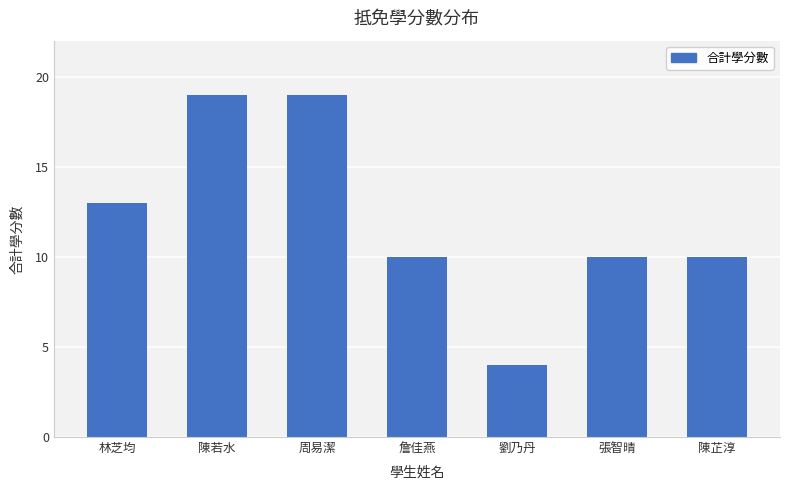

What is the difference between the second highest and second lowest values?

9